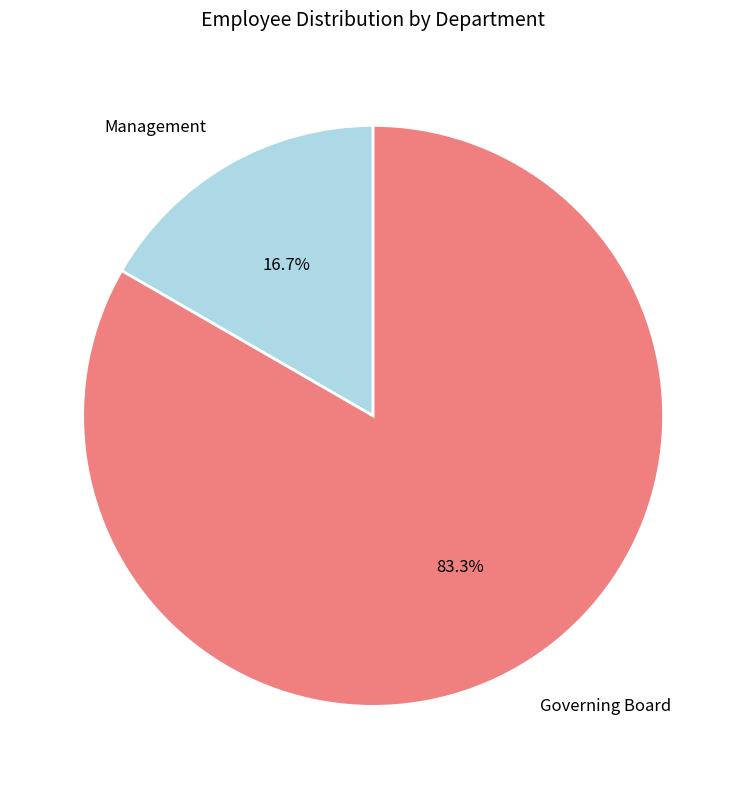

To the nearest percent, what percentage of the pie is Governing Board?

83%